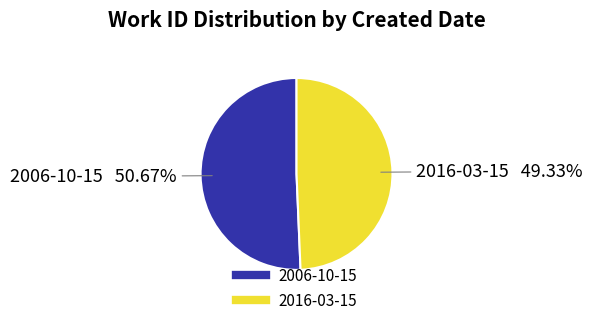

True or false: 2006-10-15 accounts for 51% of the total.

True